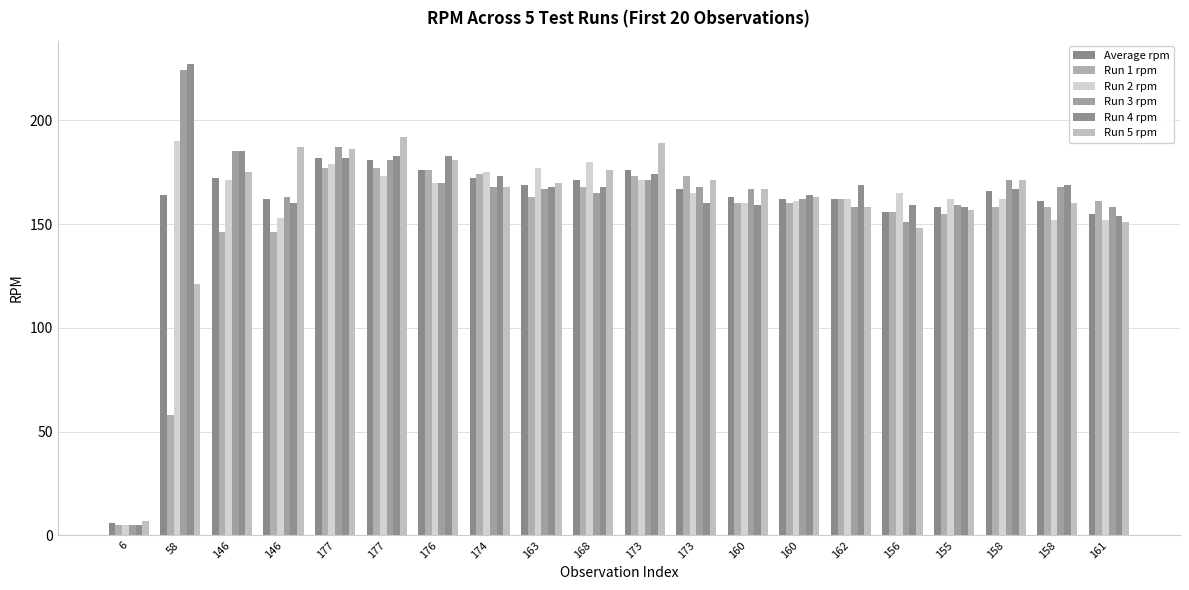

What is the value of the Average rpm bar at the 17th from the left?

158